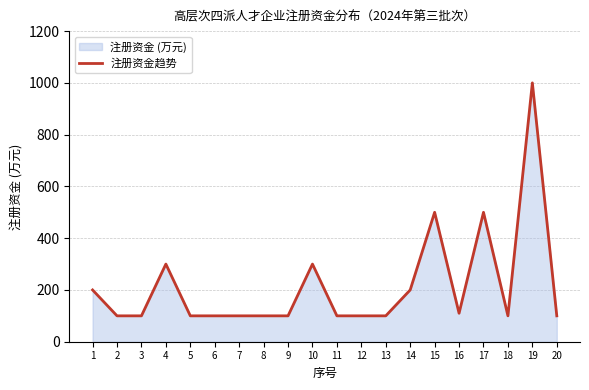

At which category does the data reach its first local valley?

16